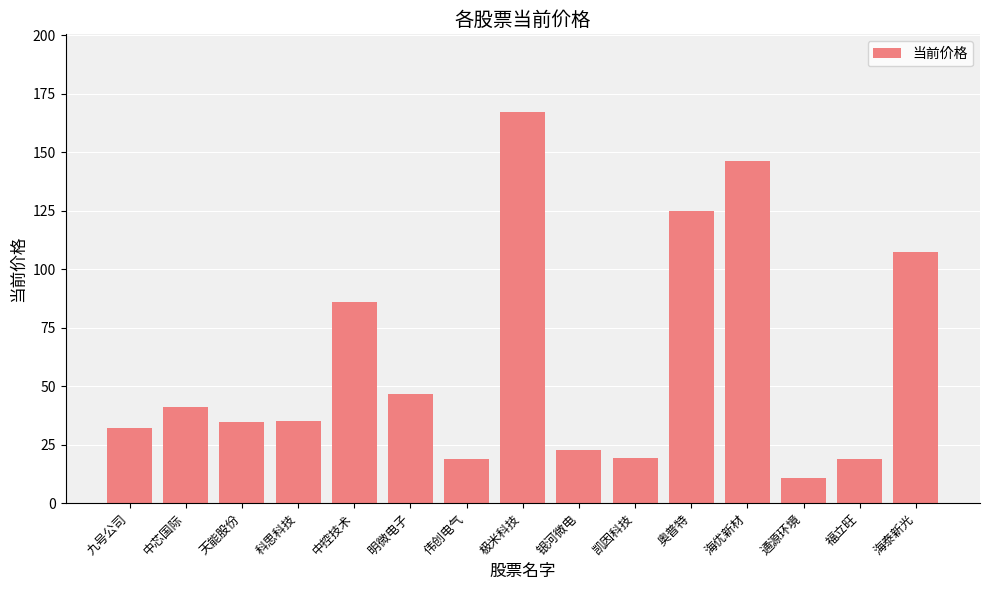

What is the smallest value displayed?

10.6